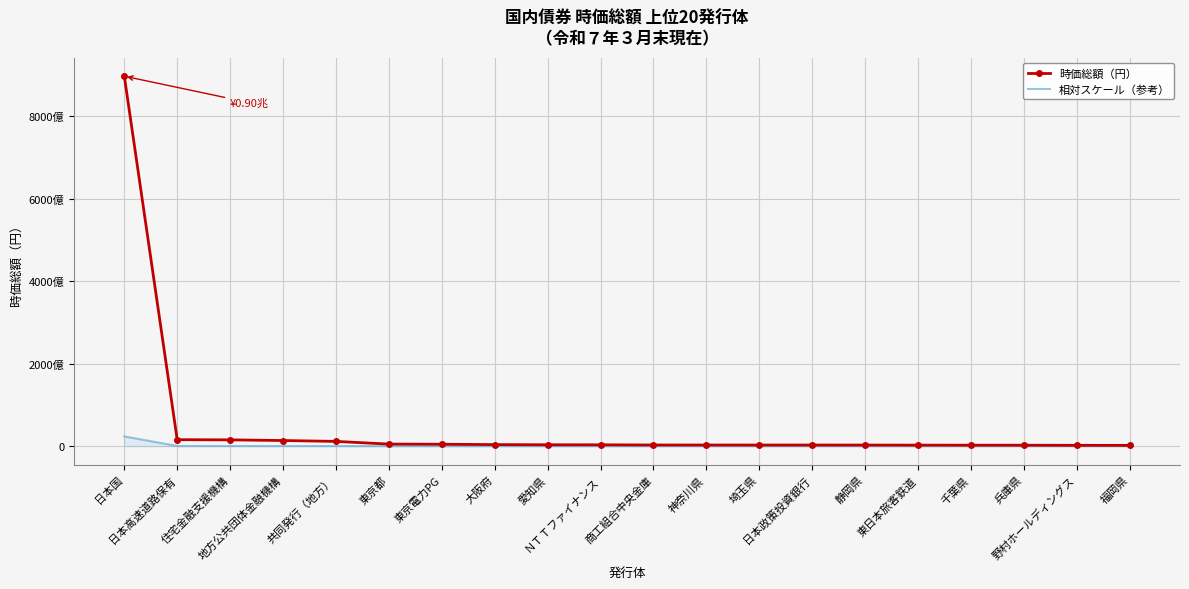

At which category is the sum across all series the highest?

日本国